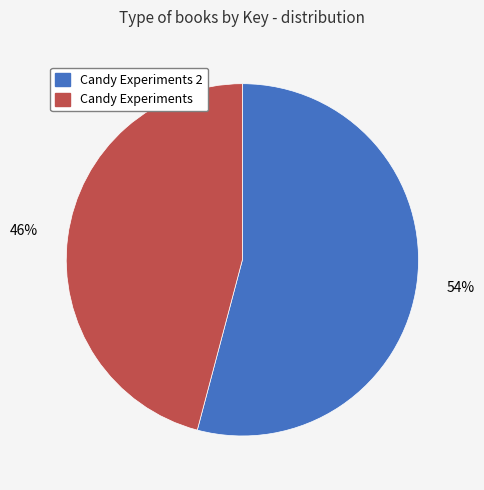

To the nearest percent, what is the combined percentage of Candy Experiments 2 and Candy Experiments?

100%